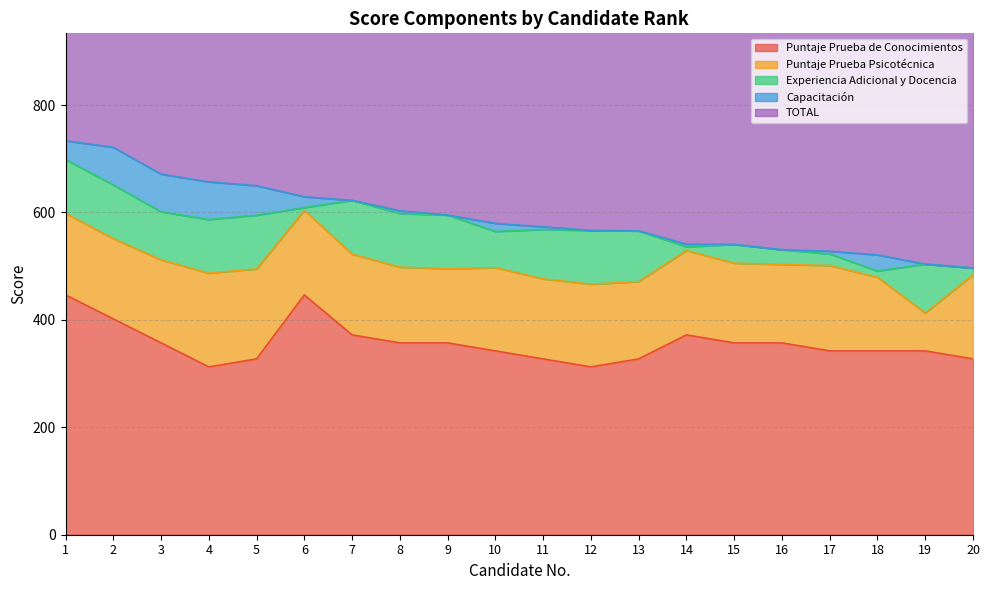

At which label is Puntaje Prueba de Conocimientos closest to 379?

7